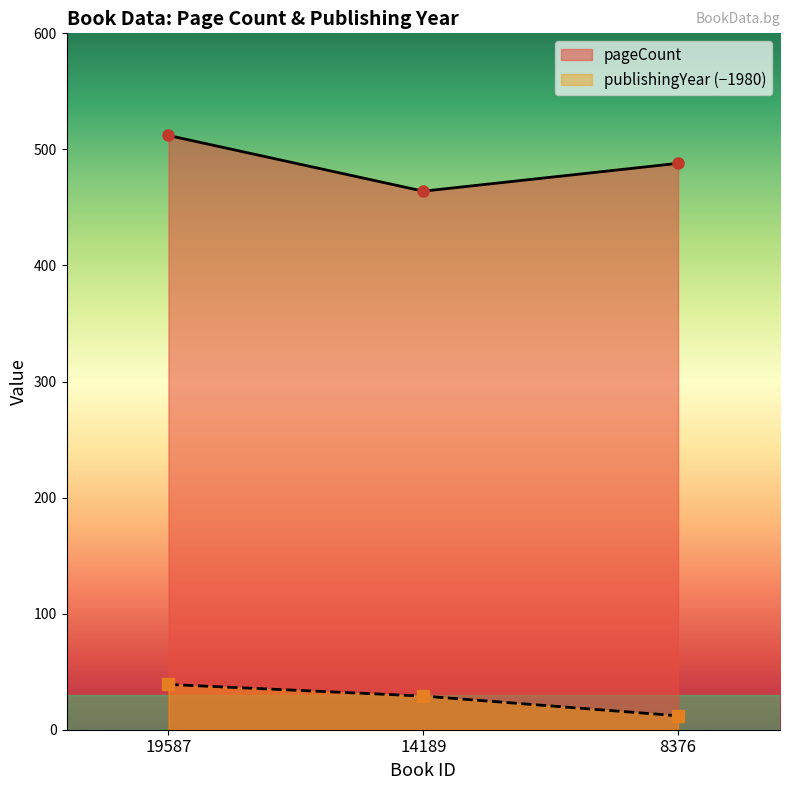

At which label does publishingYear reach its peak?

19587